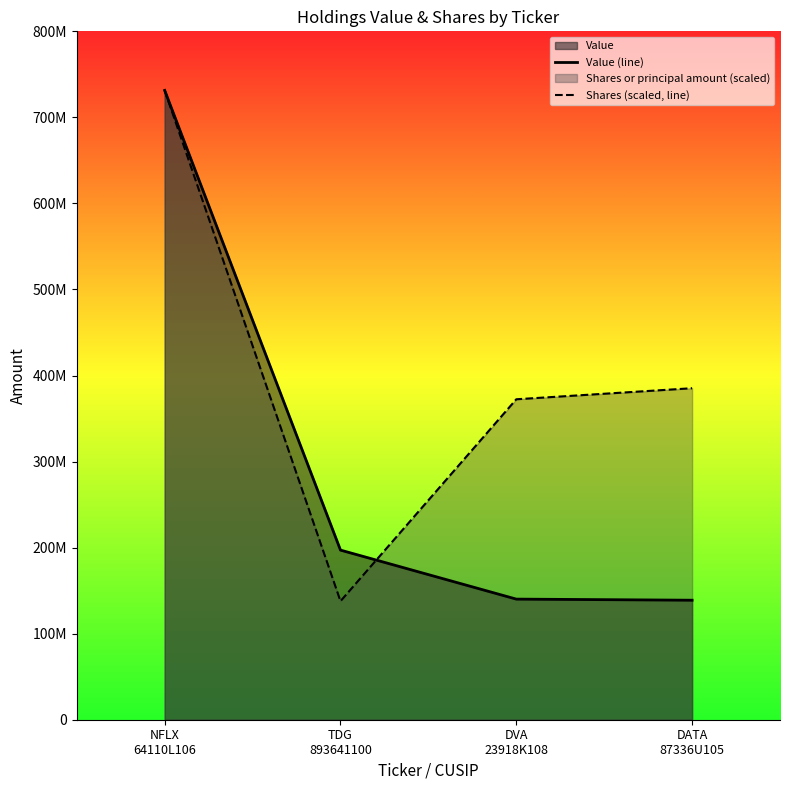

Reading right to left, transcribe all the data shown in this chart.

Value (line): 138884000.0	140165000.0	197118000.0	731368000.0
Shares (scaled, line): 385263930.7	372402603.7	137785700.0	731368000.0